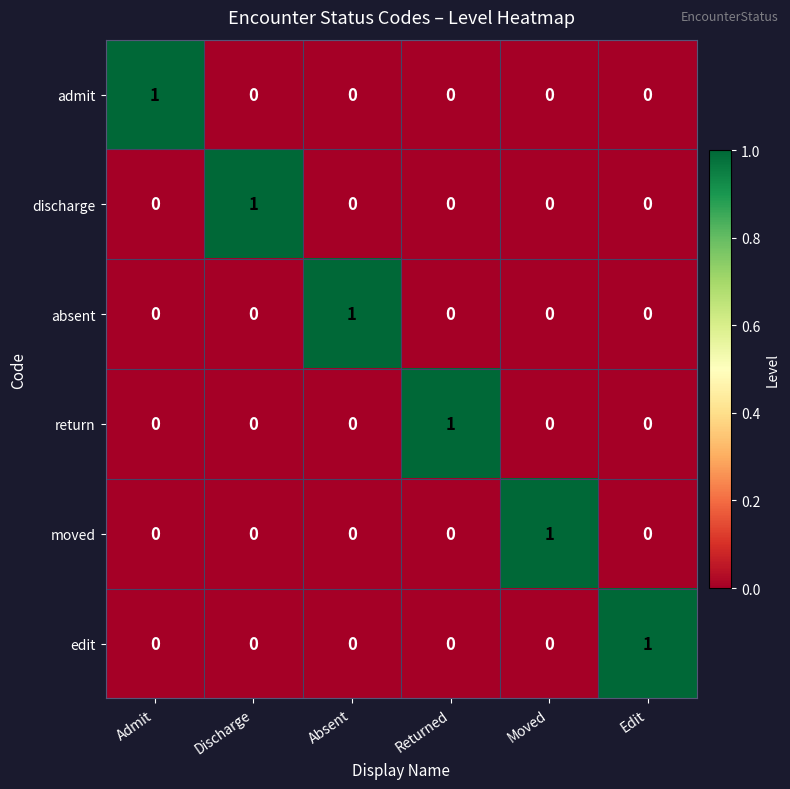

Count the edit values in the range 0 to 1.

6